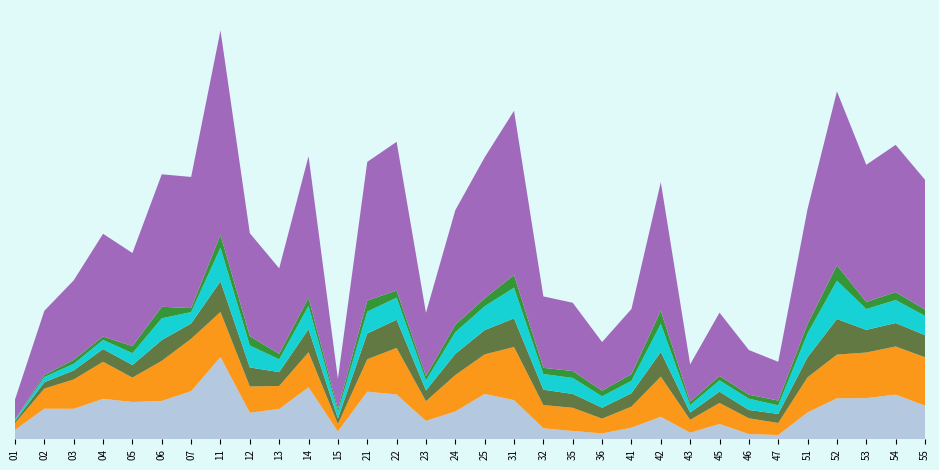

Reading left to right, list all the values displayed in this chart.

1-Personen-Haushalte (Einwohner): 01 Innere Altstadt=831	02 Pirnaische Vorstadt=2702	03 Seevorstadt-Ost=2695	04 Wilsdruffer Vs./Seevs.-West=3576	05 Friedrichstadt=3297	06 Johannstadt-Nord=3391	07 Johannstadt-Süd=4251	11 Äußere Neustadt (Antonstadt)=7271	12 Radeberger Vorstadt=2353	13 Innere Neustadt=2678	14 Leipziger Vorstadt=4595	15 Albertstadt=694	21 Pieschen-Süd=4208	22 Mickten=3960	23 Kaditz=1625	24 Trachau=2462	25 Pieschen-N/Trachenberge=4010	31 Klotzsche=3462	32 Hellerau/Wilschdorf=971	35 Weixdorf=734	36 Langebrück/Schönborn=520	41 Loschwitz/Wachwitz=1023	42 Bühlau/Weißer Hirsch=1990	43 Hosterwitz/Pillnitz=582	45 Weißig=1351	46 Gönnsdorf/Pappritz=464	47 Schönfeld/Schullwitz=374	51 Blasewitz=2373	52 Striesen-Ost=3629	53 Striesen-Süd=3639	54 Striesen-West=3947	55 Tolkewitz/Seidnitz-Nord=2971
2-Personen-Haushalte (Einwohner): 01 Innere Altstadt=596	02 Pirnaische Vorstadt=1780	03 Seevorstadt-Ost=2590	04 Wilsdruffer Vs./Seevs.-West=3278	05 Friedrichstadt=2154	06 Johannstadt-Nord=3544	07 Johannstadt-Süd=4628	11 Äußere Neustadt (Antonstadt)=3986	12 Radeberger Vorstadt=2316	13 Innere Neustadt=2034	14 Leipziger Vorstadt=3100	15 Albertstadt=656	21 Pieschen-Süd=2862	22 Mickten=4116	23 Kaditz=1742	24 Trachau=3216	25 Pieschen-N/Trachenberge=3494	31 Klotzsche=4694	32 Hellerau/Wilschdorf=2054	35 Weixdorf=2050	36 Langebrück/Schönborn=1306	41 Loschwitz/Wachwitz=1862	42 Bühlau/Weißer Hirsch=3548	43 Hosterwitz/Pillnitz=1136	45 Weißig=1864	46 Gönnsdorf/Pappritz=1390	47 Schönfeld/Schullwitz=1068	51 Blasewitz=3106	52 Striesen-Ost=3856	53 Striesen-Süd=4030	54 Striesen-West=4258	55 Tolkewitz/Seidnitz-Nord=4278
3-Personen-Haushalte (Einwohner): 01 Innere Altstadt=177	02 Pirnaische Vorstadt=561	03 Seevorstadt-Ost=798	04 Wilsdruffer Vs./Seevs.-West=1122	05 Friedrichstadt=1113	06 Johannstadt-Nord=1833	07 Johannstadt-Süd=1353	11 Äußere Neustadt (Antonstadt)=2700	12 Radeberger Vorstadt=1680	13 Innere Neustadt=1227	14 Leipziger Vorstadt=2037	15 Albertstadt=477	21 Pieschen-Süd=2280	22 Mickten=2487	23 Kaditz=951	24 Trachau=1866	25 Pieschen-N/Trachenberge=2145	31 Klotzsche=2526	32 Hellerau/Wilschdorf=1356	35 Weixdorf=1224	36 Langebrück/Schönborn=963	41 Loschwitz/Wachwitz=1182	42 Bühlau/Weißer Hirsch=2175	43 Hosterwitz/Pillnitz=645	45 Weißig=990	46 Gönnsdorf/Pappritz=735	47 Schönfeld/Schullwitz=798	51 Blasewitz=1770	52 Striesen-Ost=3141	53 Striesen-Süd=2001	54 Striesen-West=2067	55 Tolkewitz/Seidnitz-Nord=1956
4-Personen-Haushalte (Einwohner): 01 Innere Altstadt=112	02 Pirnaische Vorstadt=456	03 Seevorstadt-Ost=588	04 Wilsdruffer Vs./Seevs.-West=808	05 Friedrichstadt=1052	06 Johannstadt-Nord=1928	07 Johannstadt-Süd=1012	11 Äußere Neustadt (Antonstadt)=2984	12 Radeberger Vorstadt=1940	13 Innere Neustadt=1132	14 Leipziger Vorstadt=2060	15 Albertstadt=592	21 Pieschen-Süd=1936	22 Mickten=1960	23 Kaditz=888	24 Trachau=1924	25 Pieschen-N/Trachenberge=2112	31 Klotzsche=2720	32 Hellerau/Wilschdorf=1388	35 Weixdorf=1416	36 Langebrück/Schönborn=1008	41 Loschwitz/Wachwitz=1108	42 Bühlau/Weißer Hirsch=2492	43 Hosterwitz/Pillnitz=660	45 Weißig=1004	46 Gönnsdorf/Pappritz=1000	47 Schönfeld/Schullwitz=760	51 Blasewitz=2120	52 Striesen-Ost=3396	53 Striesen-Süd=1844	54 Striesen-West=2036	55 Tolkewitz/Seidnitz-Nord=1704
5+ Personen-Haushalte (Einwohner): 01 Innere Altstadt=41	02 Pirnaische Vorstadt=181	03 Seevorstadt-Ost=353	04 Wilsdruffer Vs./Seevs.-West=299	05 Friedrichstadt=617	06 Johannstadt-Nord=1015	07 Johannstadt-Süd=350	11 Äußere Neustadt (Antonstadt)=1128	12 Radeberger Vorstadt=818	13 Innere Neustadt=484	14 Leipziger Vorstadt=720	15 Albertstadt=258	21 Pieschen-Süd=974	22 Mickten=623	23 Kaditz=385	24 Trachau=658	25 Pieschen-N/Trachenberge=701	31 Klotzsche=1116	32 Hellerau/Wilschdorf=546	35 Weixdorf=610	36 Langebrück/Schönborn=501	41 Loschwitz/Wachwitz=583	42 Bühlau/Weißer Hirsch=1157	43 Hosterwitz/Pillnitz=289	45 Weißig=388	46 Gönnsdorf/Pappritz=356	47 Schönfeld/Schullwitz=424	51 Blasewitz=816	52 Striesen-Ost=1353	53 Striesen-Süd=618	54 Striesen-West=704	55 Tolkewitz/Seidnitz-Nord=560
Gesamt Einwohner: 01 Innere Altstadt=1757	02 Pirnaische Vorstadt=5680	03 Seevorstadt-Ost=7024	04 Wilsdruffer Vs./Seevs.-West=9083	05 Friedrichstadt=8233	06 Johannstadt-Nord=11711	07 Johannstadt-Süd=11594	11 Äußere Neustadt (Antonstadt)=18069	12 Radeberger Vorstadt=9107	13 Innere Neustadt=7555	14 Leipziger Vorstadt=12512	15 Albertstadt=2677	21 Pieschen-Süd=12260	22 Mickten=13146	23 Kaditz=5591	24 Trachau=10126	25 Pieschen-N/Trachenberge=12462	31 Klotzsche=14518	32 Hellerau/Wilschdorf=6315	35 Weixdorf=6034	36 Langebrück/Schönborn=4298	41 Loschwitz/Wachwitz=5758	42 Bühlau/Weißer Hirsch=11362	43 Hosterwitz/Pillnitz=3312	45 Weißig=5597	46 Gönnsdorf/Pappritz=3945	47 Schönfeld/Schullwitz=3424	51 Blasewitz=10185	52 Striesen-Ost=15375	53 Striesen-Süd=12132	54 Striesen-West=13012	55 Tolkewitz/Seidnitz-Nord=11469